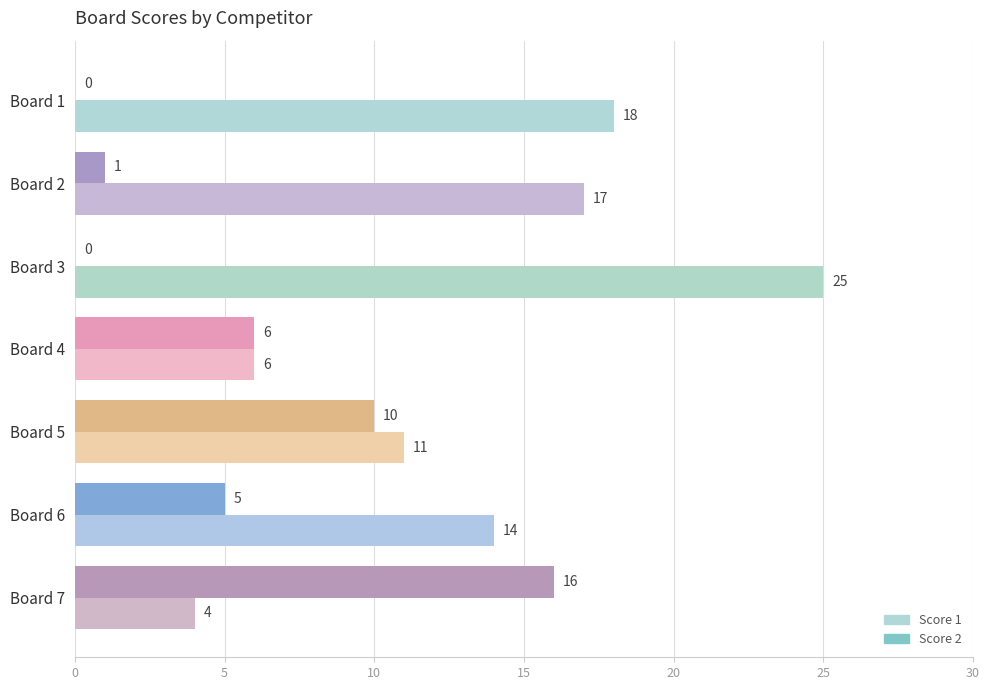

Between Board 2 and Board 3, which series saw the biggest shift?

Score 1